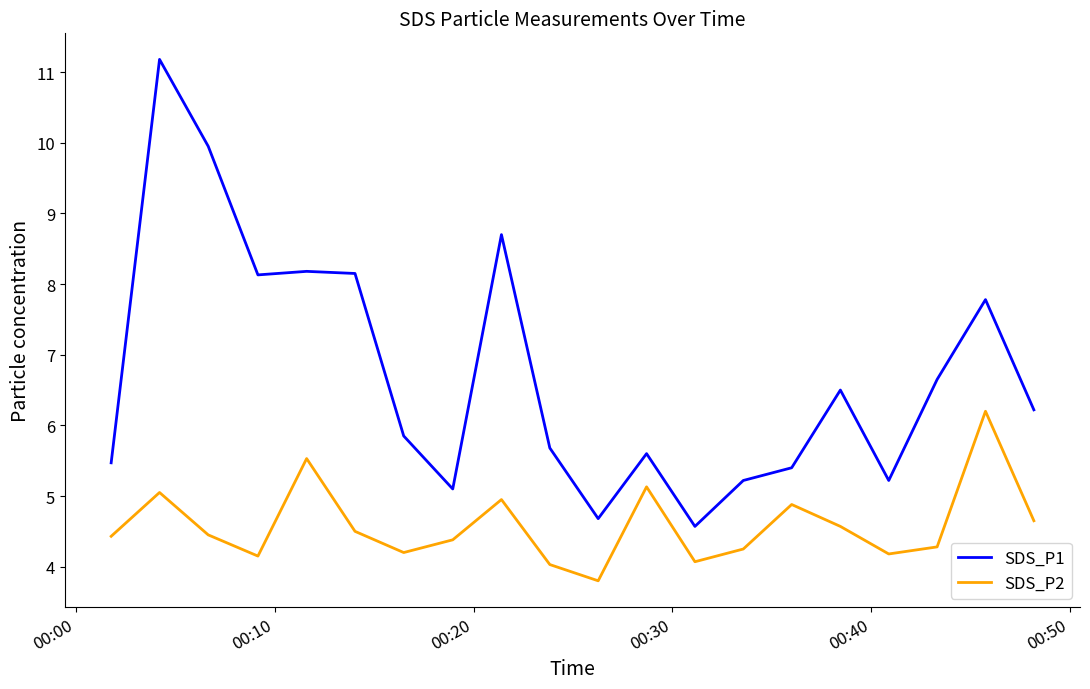

Which series has the largest range (max minus min)?

SDS_P1